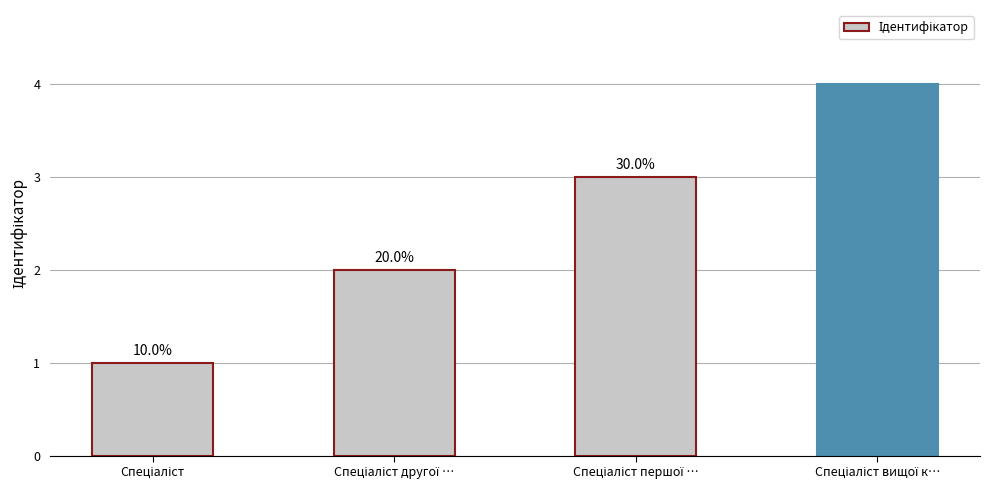

What is the maximum value shown in the chart?

4